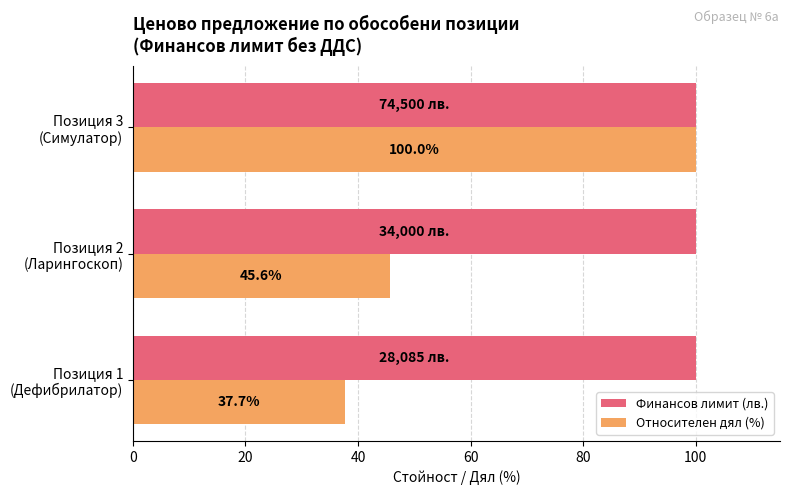

Which series has the largest total across all categories?

Финансов лимит (лв.)